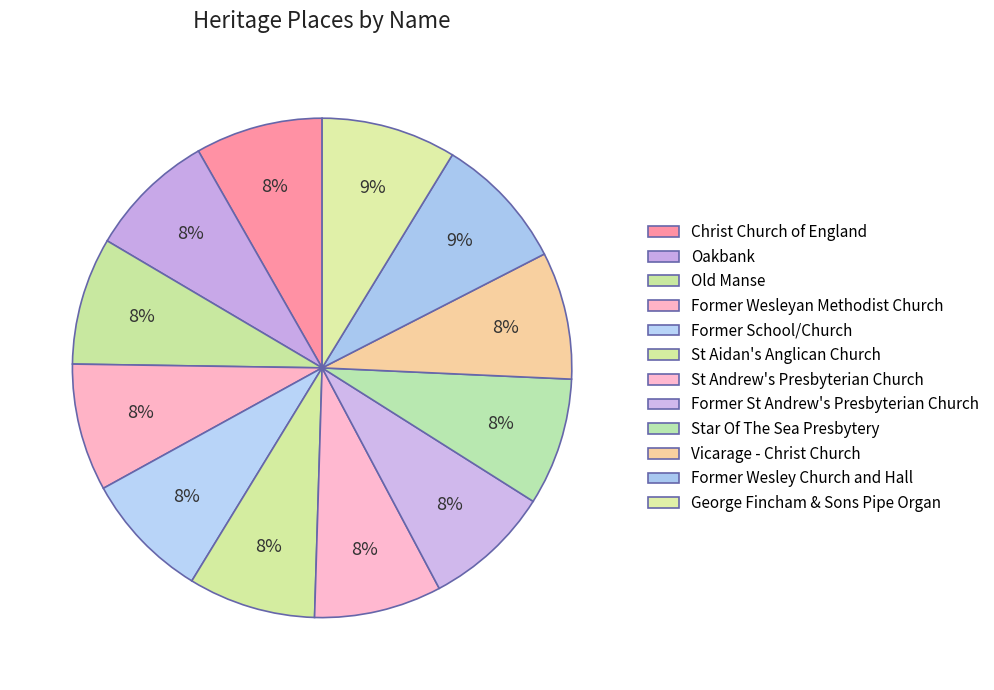

The Vicarage - Christ Church slice represents 15% of the pie. True or false?

False